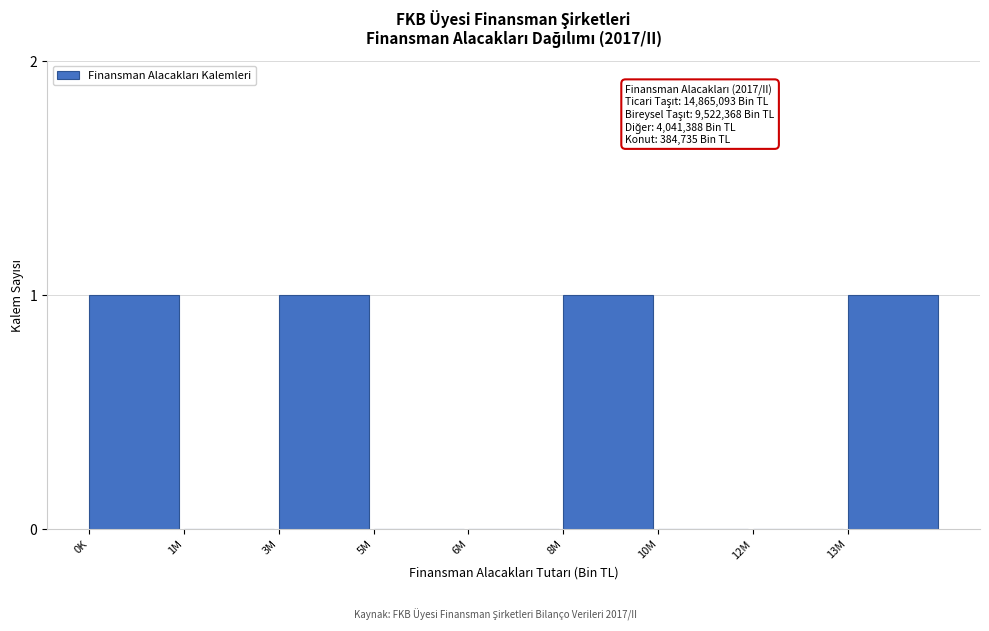

Reading left to right, list all the values displayed in this chart.

0K=1	1M=0	3M=1	5M=0	6M=0	8M=1	10M=0	12M=0	13M=1